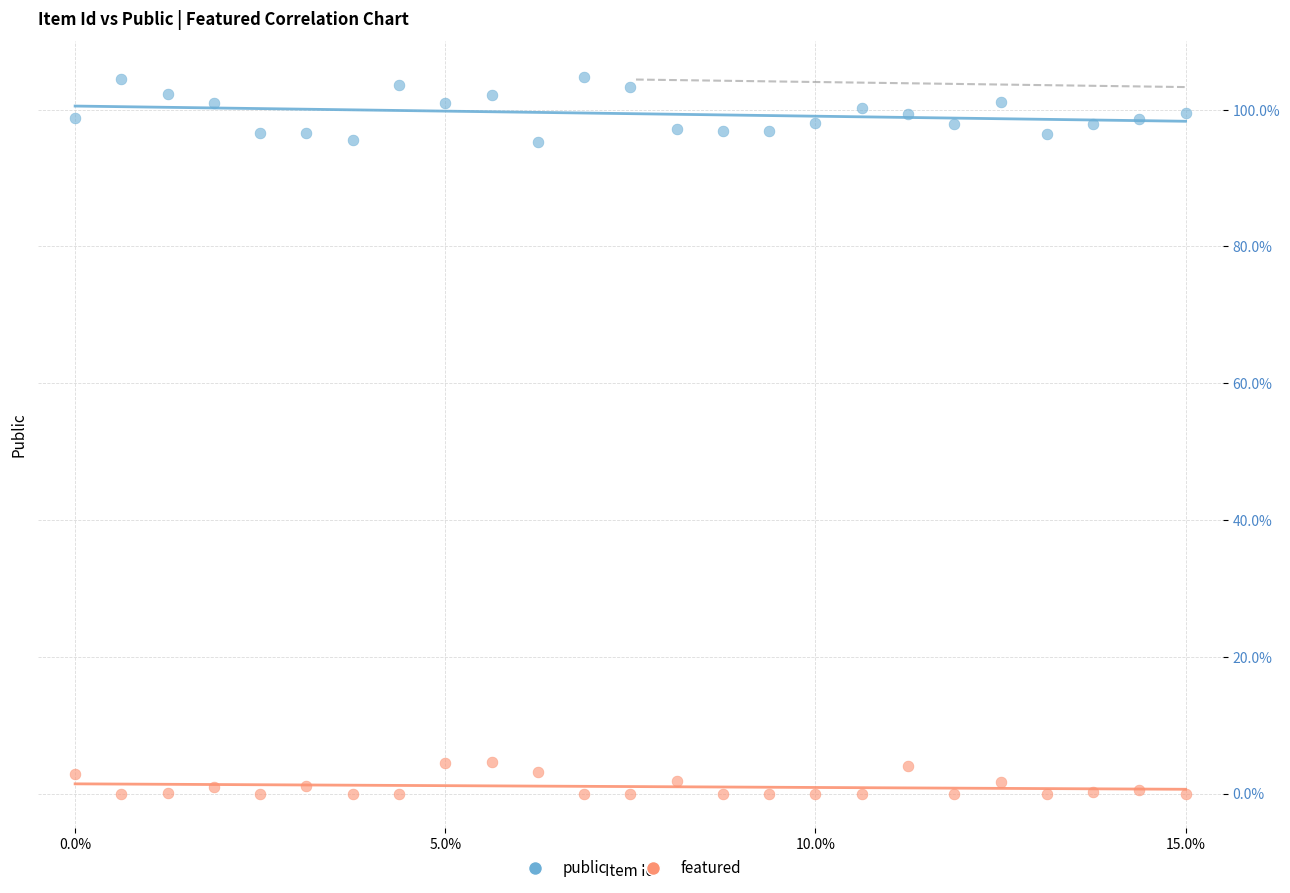

Which series reaches the minimum Y coordinate?

featured